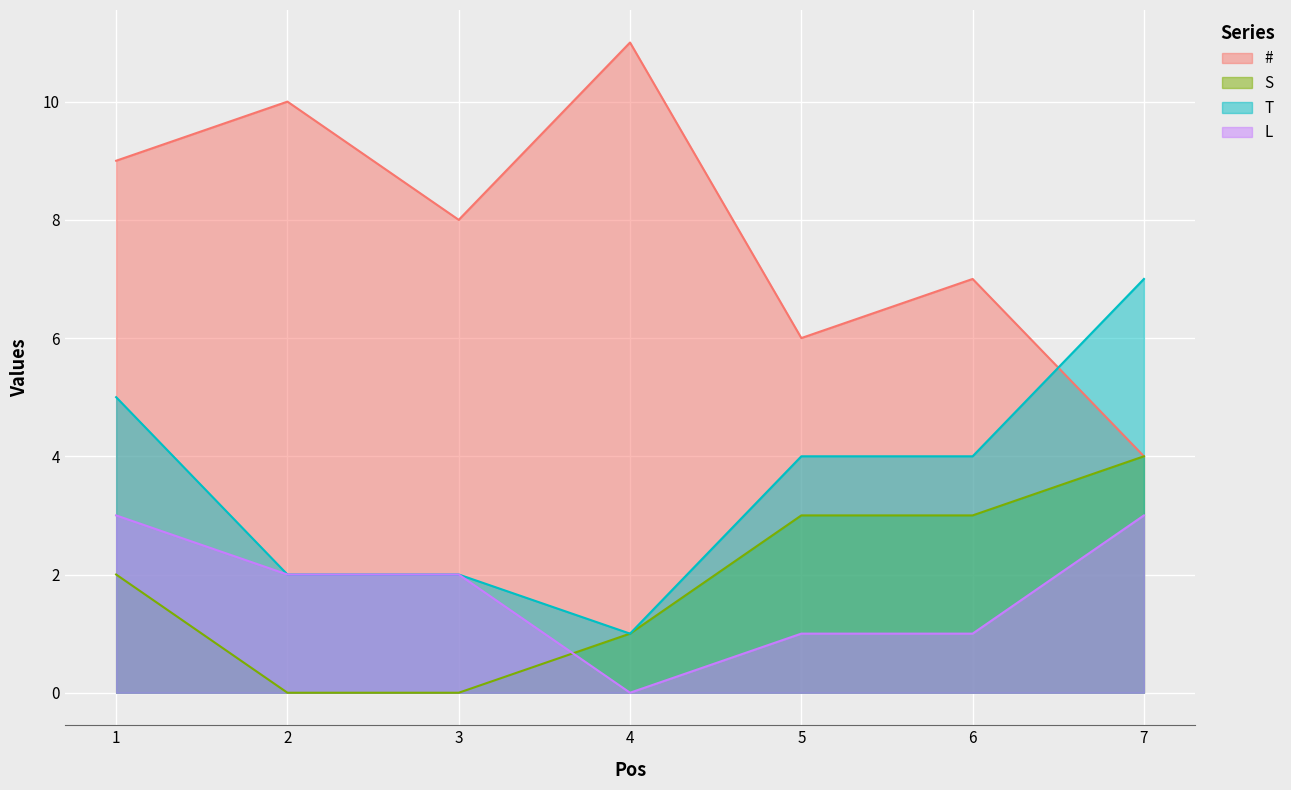

How many values in the S series exceed 2?

3